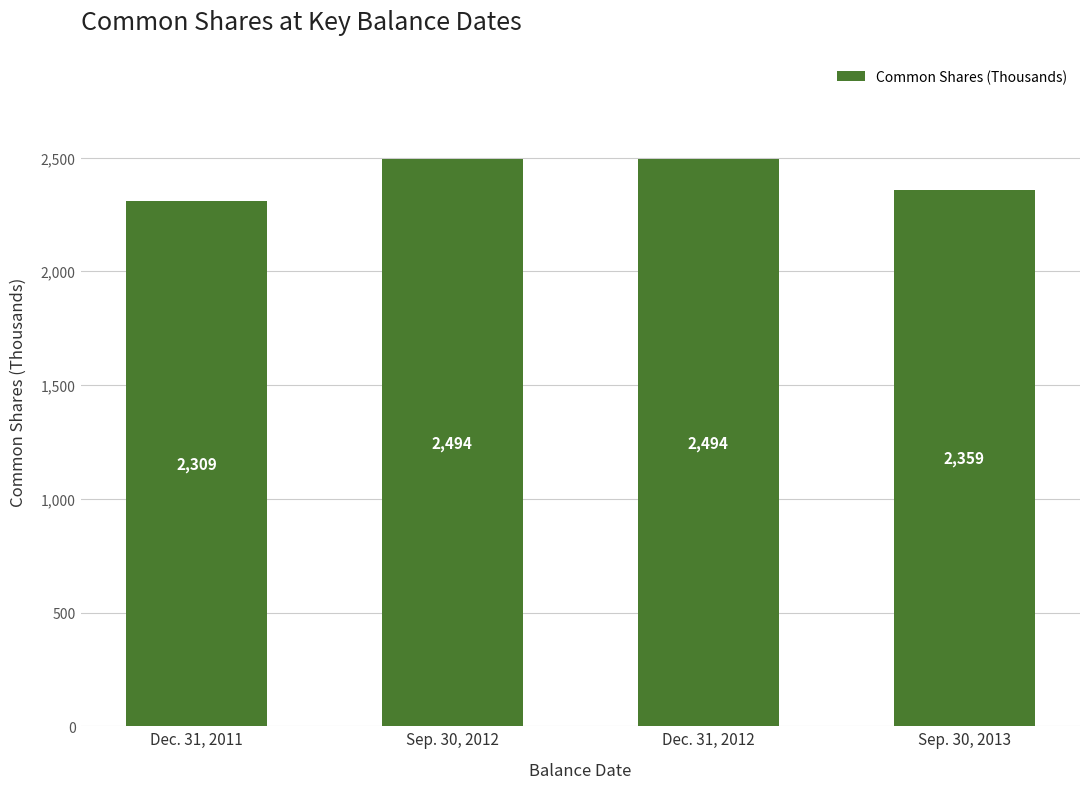

The value at Sep. 30, 2013 is 1332. True or false?

False